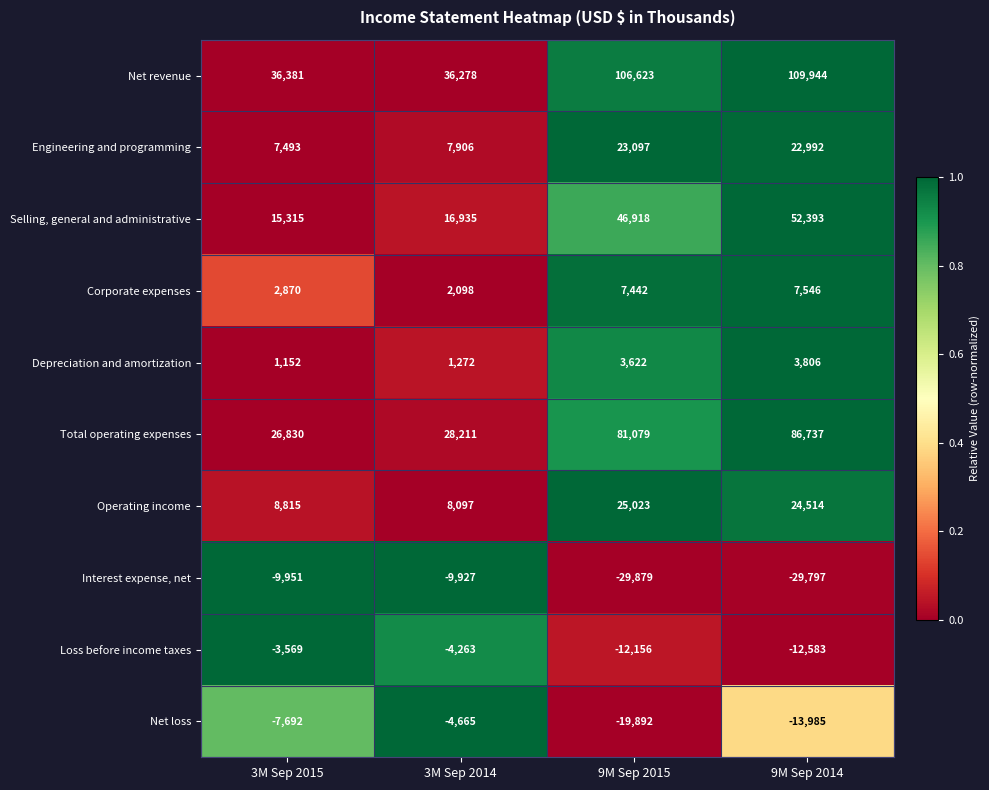

What is the difference between the maximum and minimum values in the Engineering and programming series?

15604